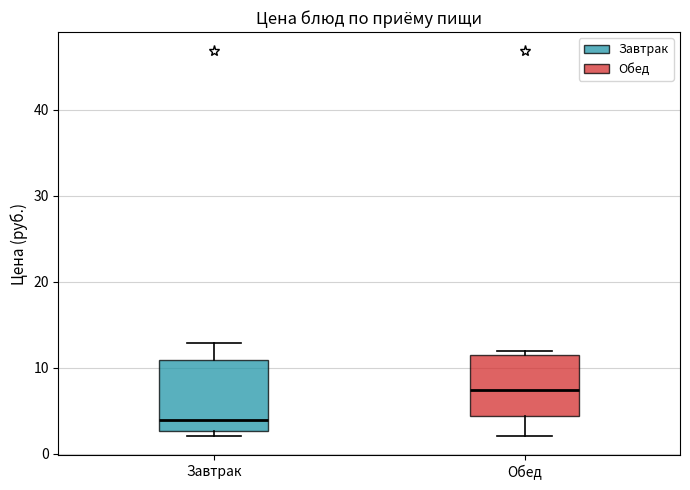

Which box is the tallest, from its lower edge to its upper edge?

Завтрак